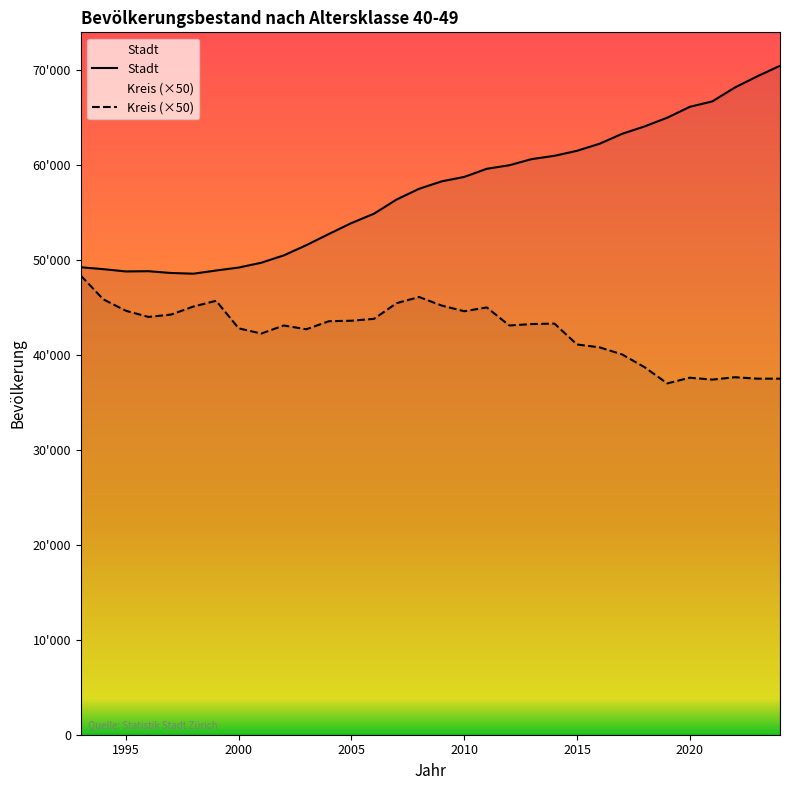

Which has a higher value, 2016 or 2024?

2024